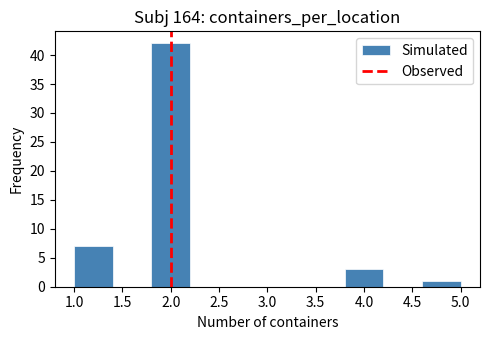

Reading left to right, transcribe this chart: for each bar, give the range it covers on the x-axis and its height. The values are not printed on the chart, so give them approximately, as read against the axis.

1.0 to 1.4: 7
1.4 to 1.8: 0
1.8 to 2.2: 42
2.2 to 2.6: 0
2.6 to 3.0: 0
3.0 to 3.4: 0
3.4 to 3.8: 0
3.8 to 4.2: 3
4.2 to 4.6: 0
4.6 to 5.0: 1